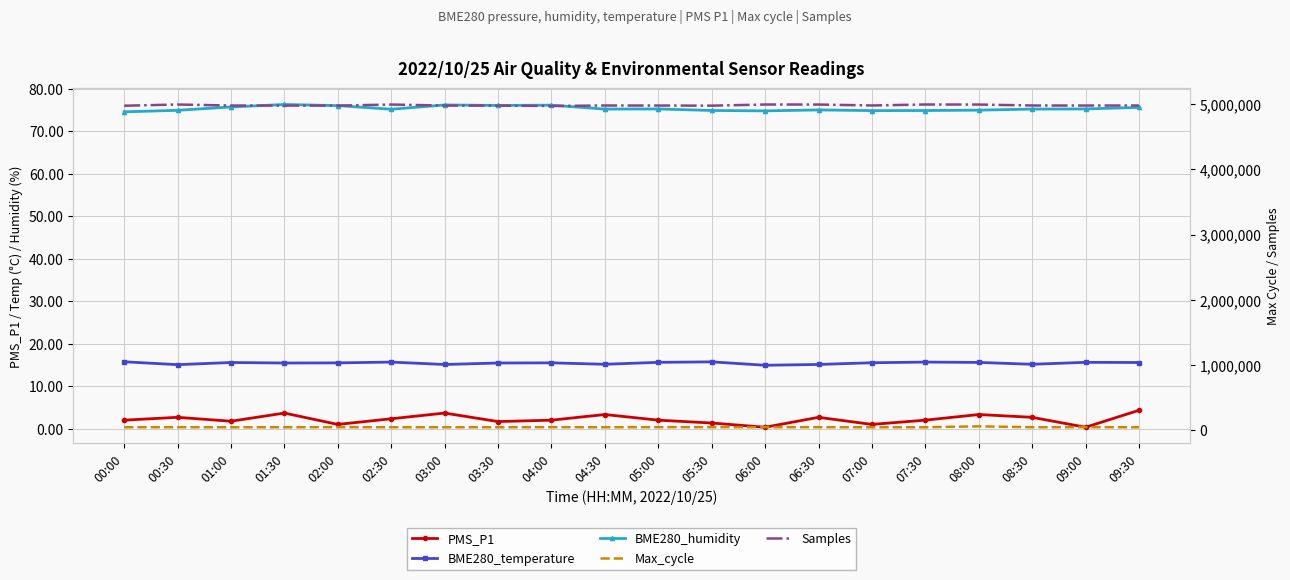

Reading right to left, transcribe all the data shown in this chart.

PMS_P1: 09:30=4.3	09:00=0.3	08:30=2.7	08:00=3.3	07:30=2.0	07:00=1.0	06:30=2.7	06:00=0.3	05:30=1.3	05:00=2.0	04:30=3.3	04:00=2.0	03:30=1.7	03:00=3.7	02:30=2.3	02:00=1.0	01:30=3.7	01:00=1.8	00:30=2.7	00:00=2.0
BME280_temperature: 09:30=15.6	09:00=15.6	08:30=15.2	08:00=15.6	07:30=15.7	07:00=15.5	06:30=15.1	06:00=14.9	05:30=15.7	05:00=15.6	04:30=15.2	04:00=15.5	03:30=15.5	03:00=15.1	02:30=15.7	02:00=15.5	01:30=15.5	01:00=15.6	00:30=15.1	00:00=15.8
BME280_humidity: 09:30=75.7	09:00=75.3	08:30=75.3	08:00=75.0	07:30=74.9	07:00=74.9	06:30=75.1	06:00=74.8	05:30=74.9	05:00=75.3	04:30=75.3	04:00=76.2	03:30=76.1	03:00=76.2	02:30=75.2	02:00=76.1	01:30=76.3	01:00=75.8	00:30=75.0	00:00=74.6
Max_cycle: 09:30=45290.0	09:00=46848.0	08:30=45605.0	08:00=59067.0	07:30=45609.0	07:00=45363.0	06:30=46256.0	06:00=46257.0	05:30=46898.0	05:00=46848.0	04:30=45605.0	04:00=46764.0	03:30=45478.0	03:00=45494.0	02:30=45827.0	02:00=46663.0	01:30=45722.0	01:00=45306.0	00:30=46257.0	00:00=45437.0
Samples: 09:30=4980328.0	09:00=4979786.0	08:30=4980509.0	08:00=4994976.0	07:30=4995761.0	07:00=4980804.0	06:30=4995099.0	06:00=4995540.0	05:30=4977988.0	05:00=4979786.0	04:30=4980509.0	04:00=4973033.0	03:30=4978879.0	03:00=4979799.0	02:30=4995155.0	02:00=4978724.0	01:30=4979309.0	01:00=4979862.0	00:30=4995540.0	00:00=4976964.0